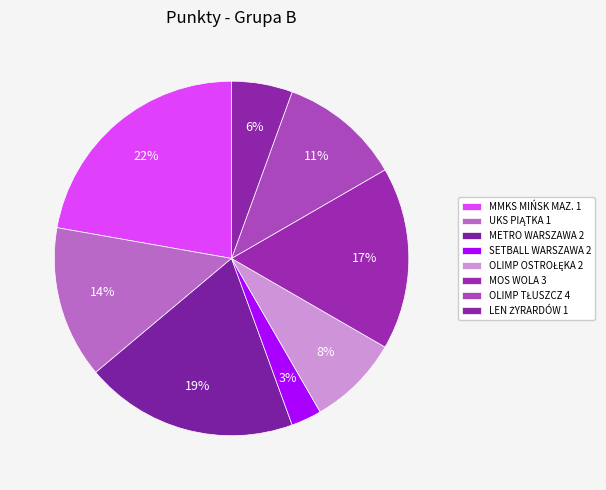

What percentage is the OLIMP TŁUSZCZ 4 slice, to the nearest percent?

11%